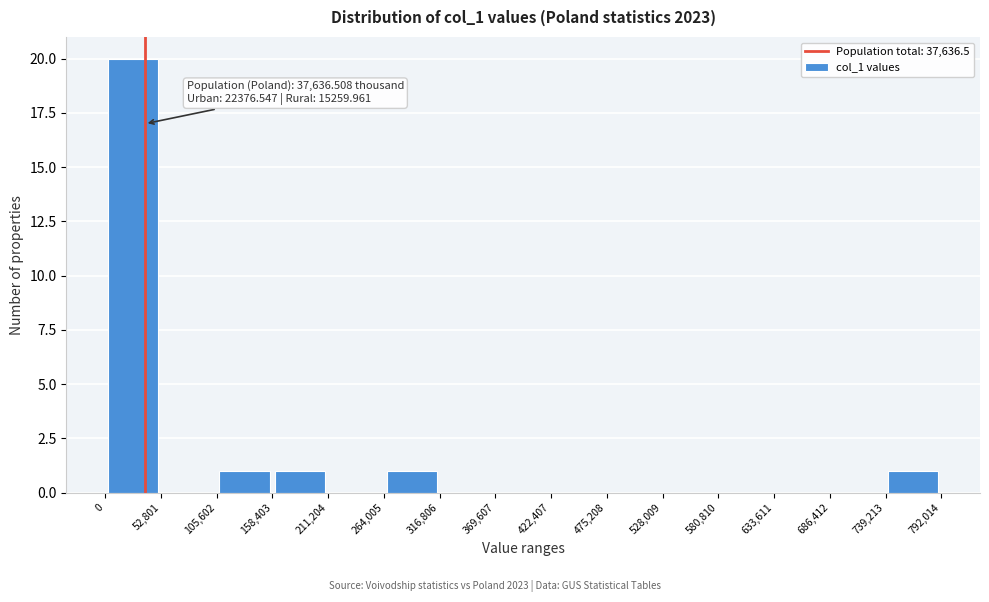

Over which range of the x-axis is the bar tallest?

0 to 52,801